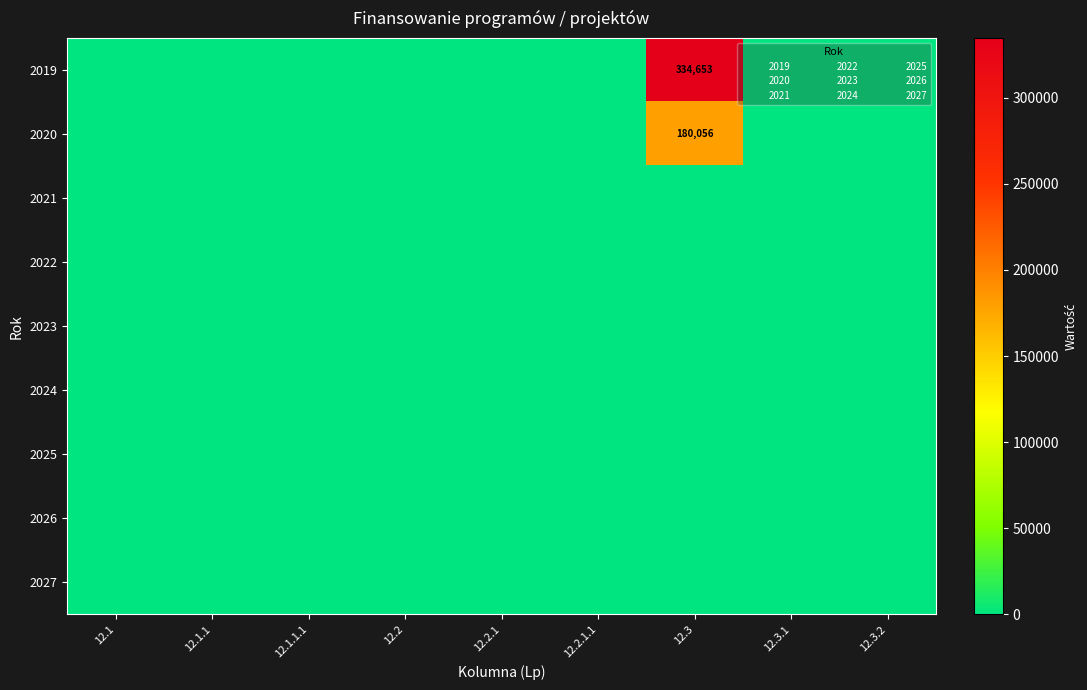

Between 12.2 and 12.2.1.1, which is larger?

12.2